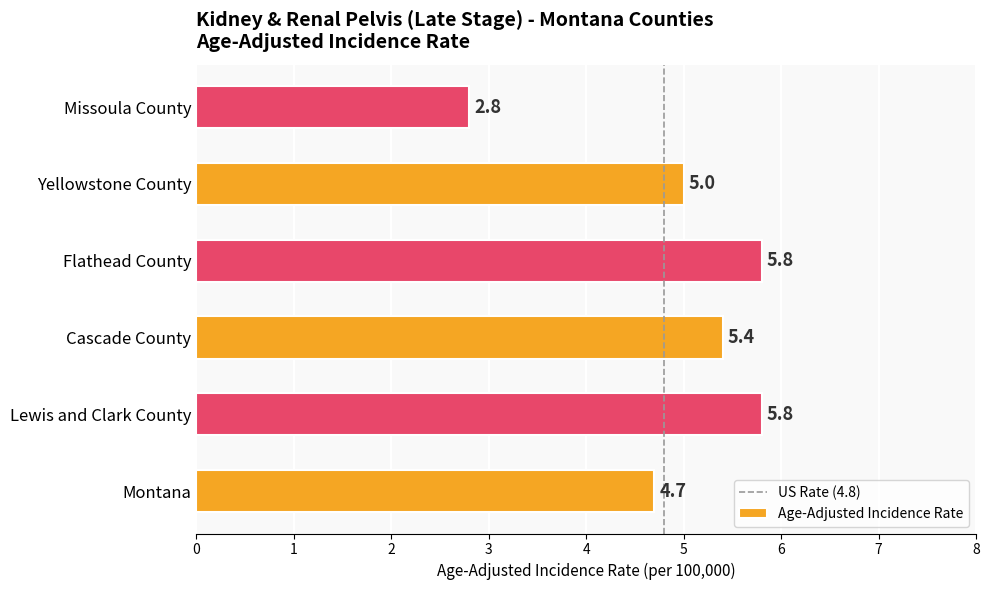

Does the chart contain stacked bars?

No